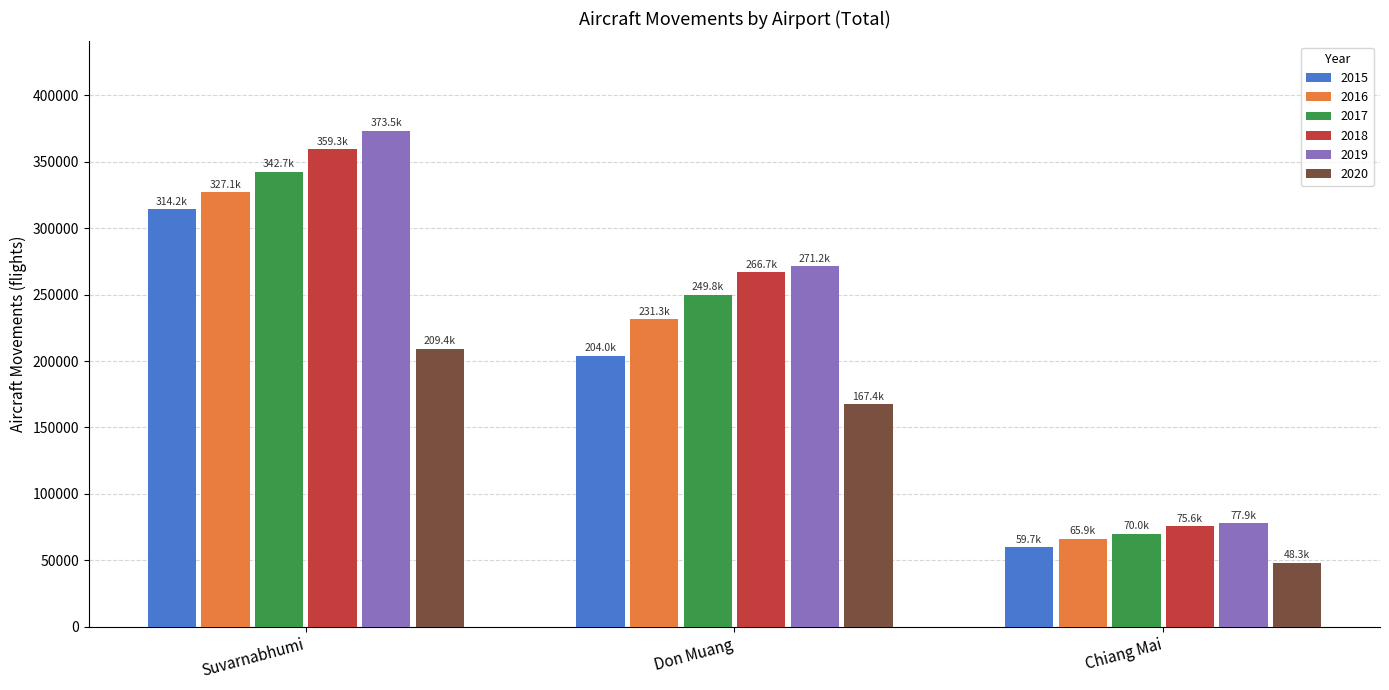

The value of 2019 at Suvarnabhumi is 508277. True or false?

False